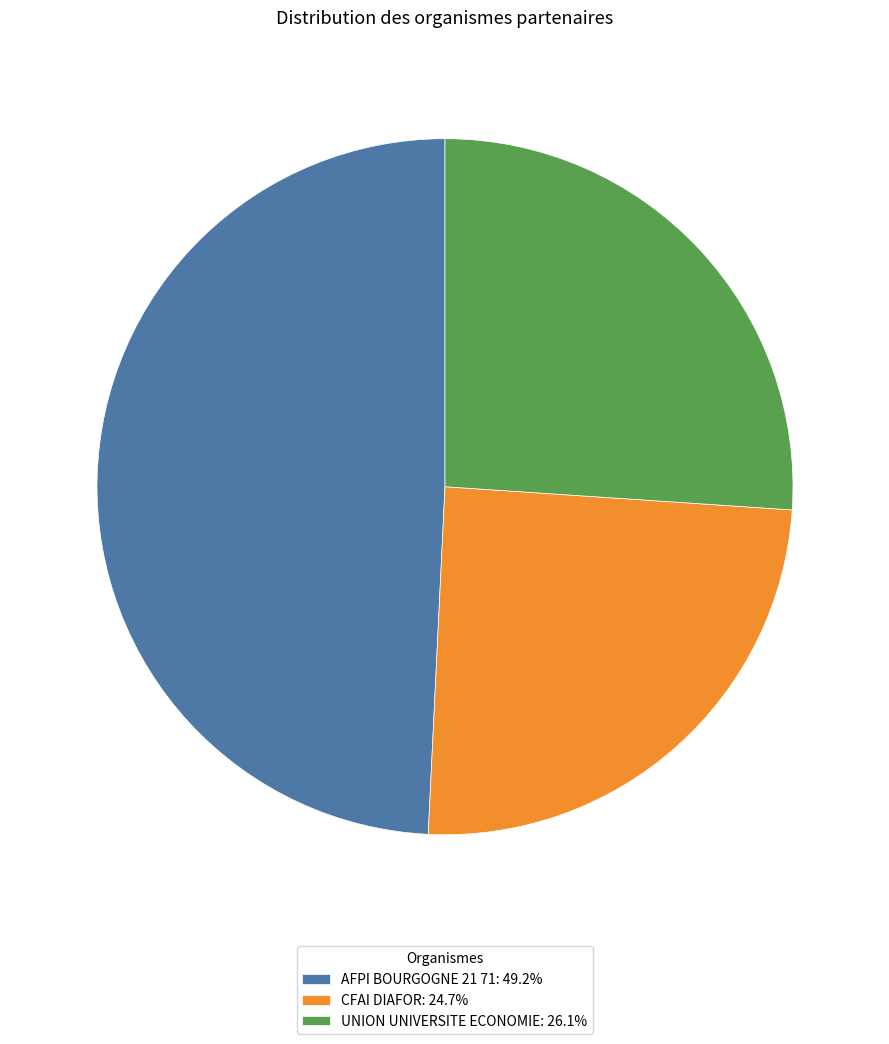

How many segments does this pie chart have?

3